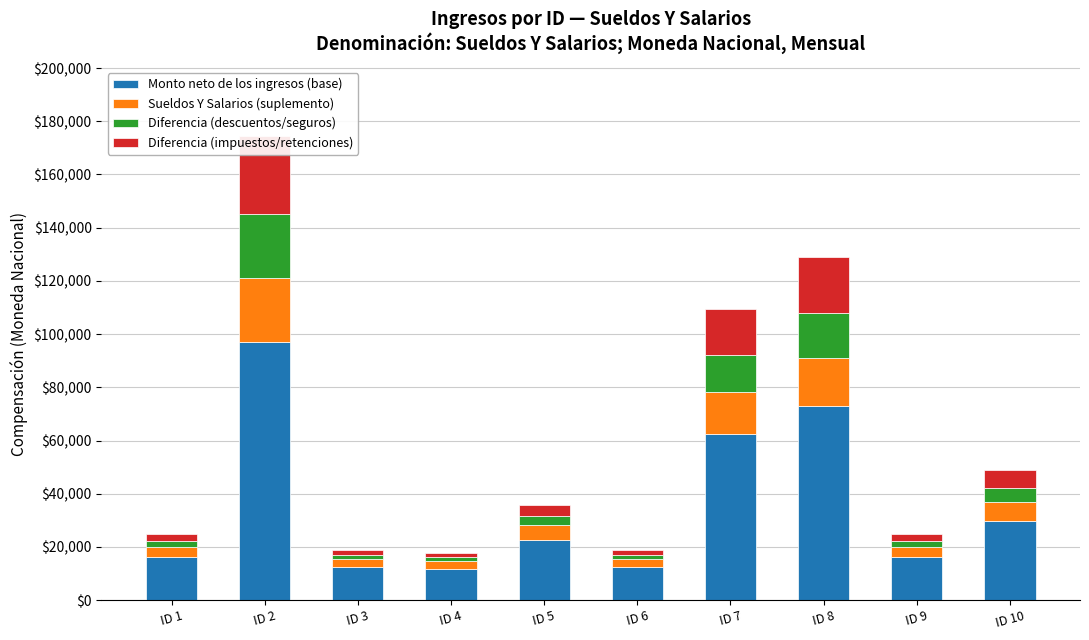

What is the value of the Diferencia (impuestos/retenciones) bar at the 6th from the left?

1807.1